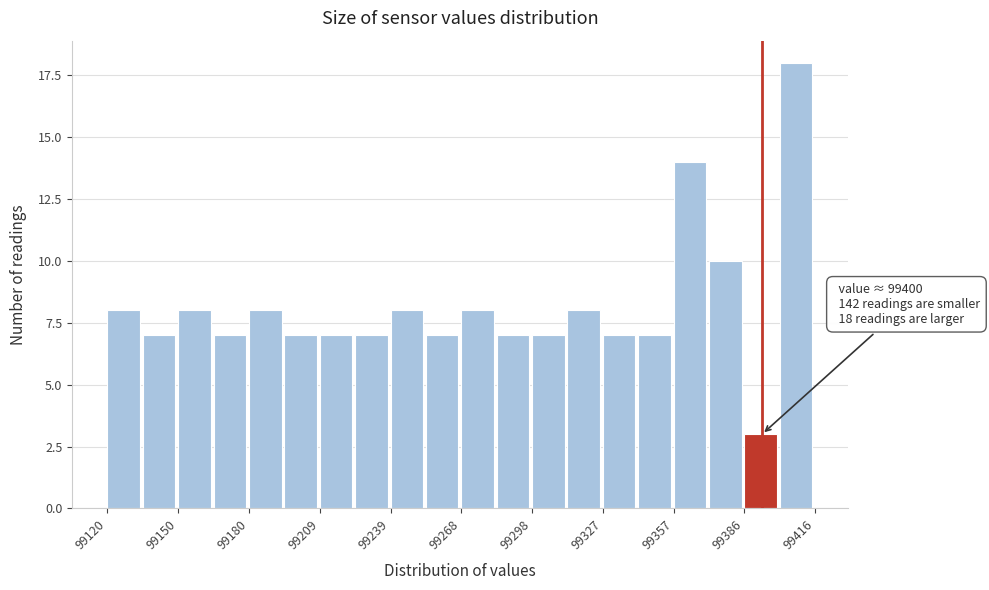

Around what value on the x-axis is the tallest bar? Give the approximate position of its centre, as read against the axis.

99410